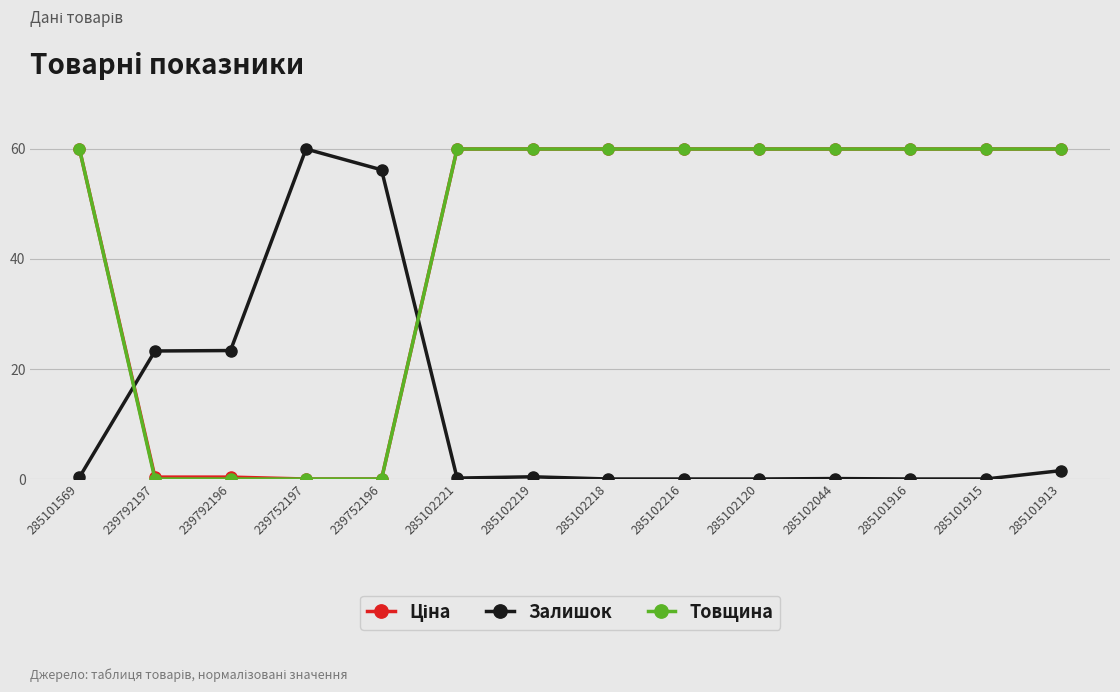

What value does the Товщина series have at 285102216?

60.0